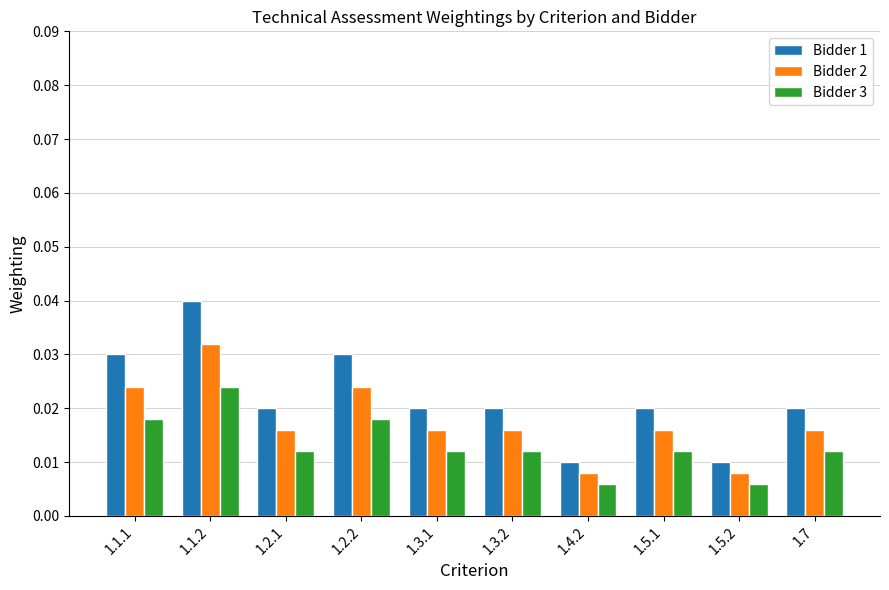

Is the value of Bidder 3 at 1.4.2 greater than the value of Bidder 2 at 1.2.2?

No